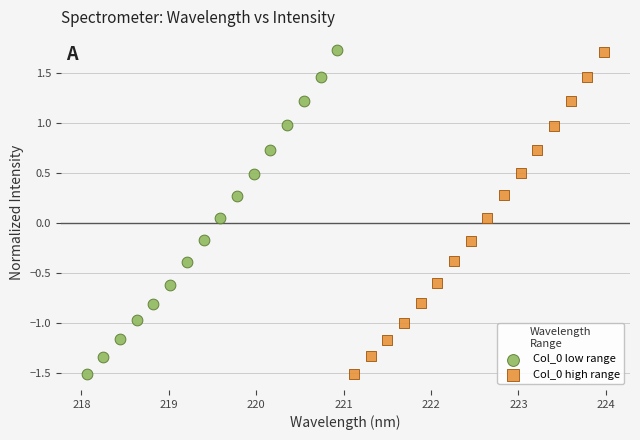

Which series has the widest spread of Y values?

Col_0 low range